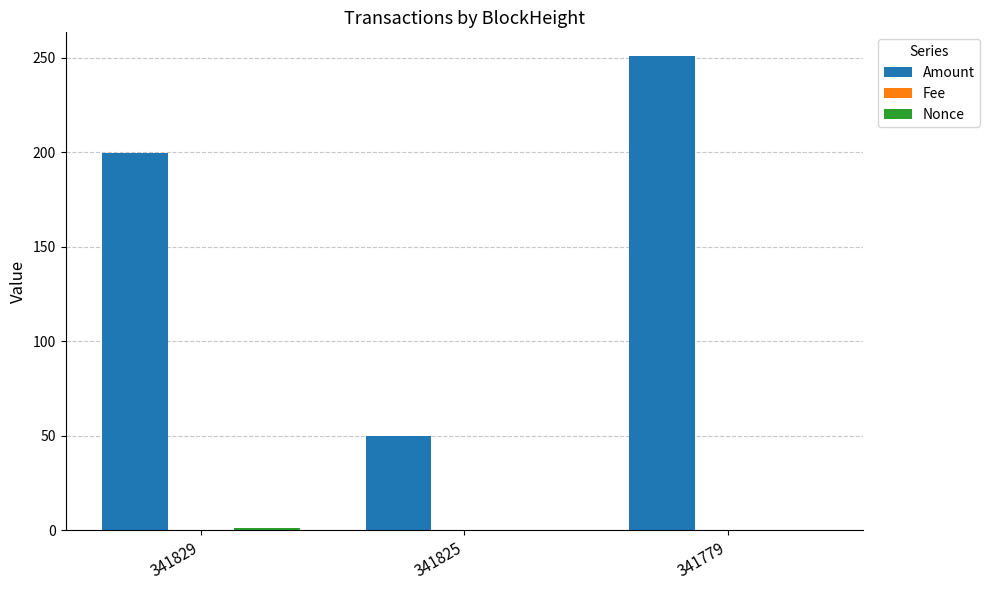

Between 341825 and 341779, which series saw the biggest shift?

Amount